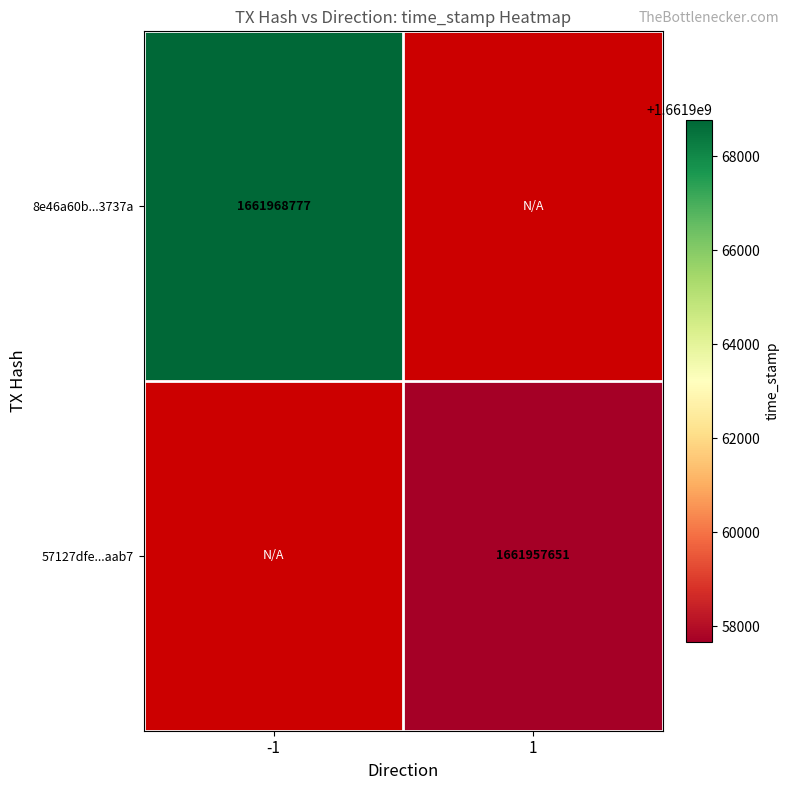

True or false: 57127dfe...aab7 has a value of 2637278459 at 1.

False